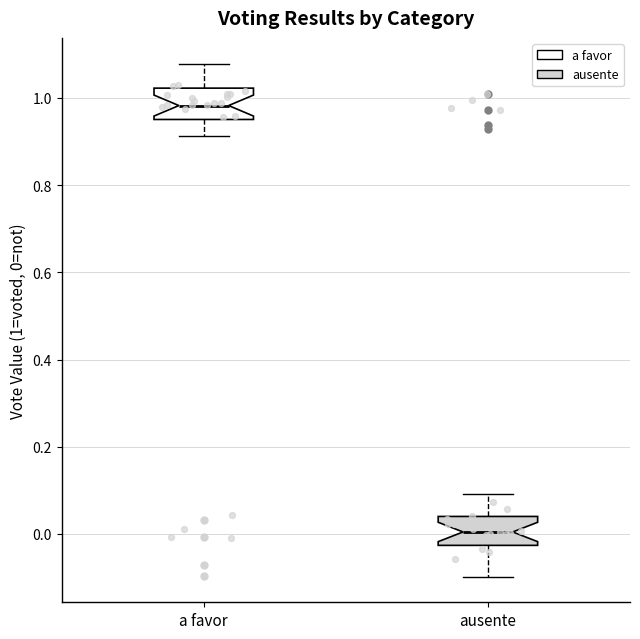

Which box has the lowest median line?

ausente